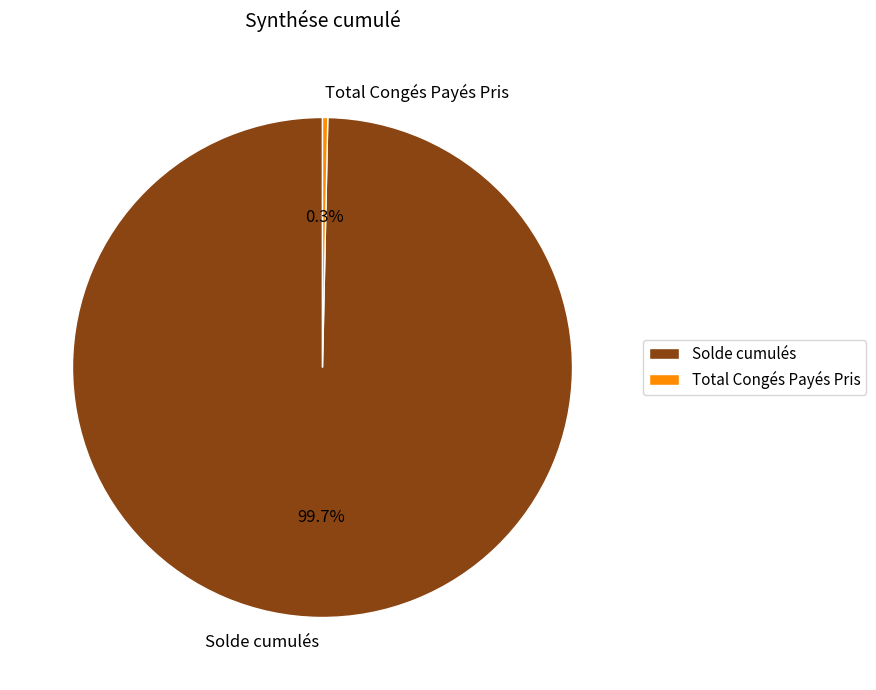

Which category has the biggest portion of the pie?

Solde cumulés